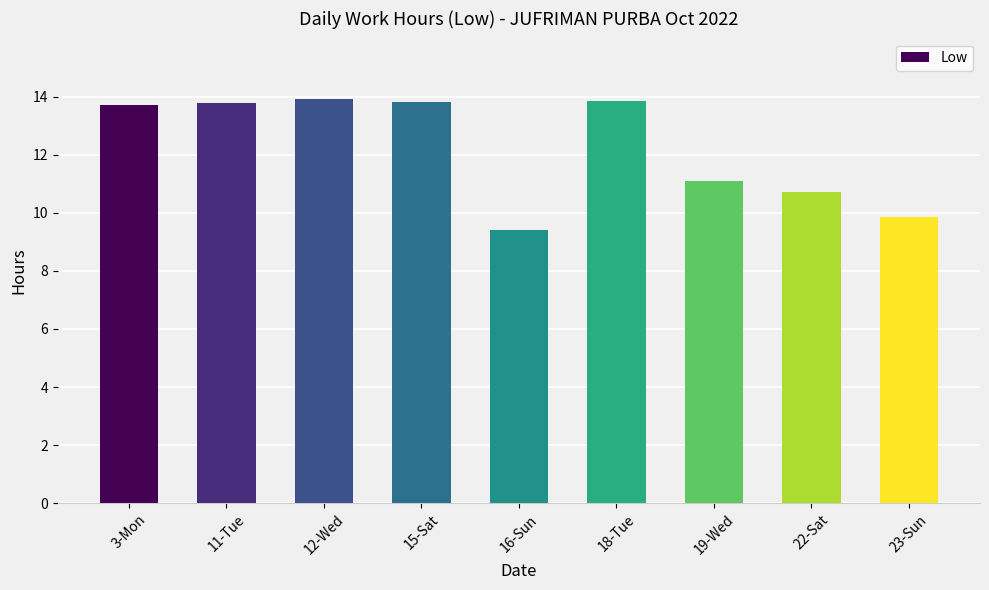

What is the average value?

12.2